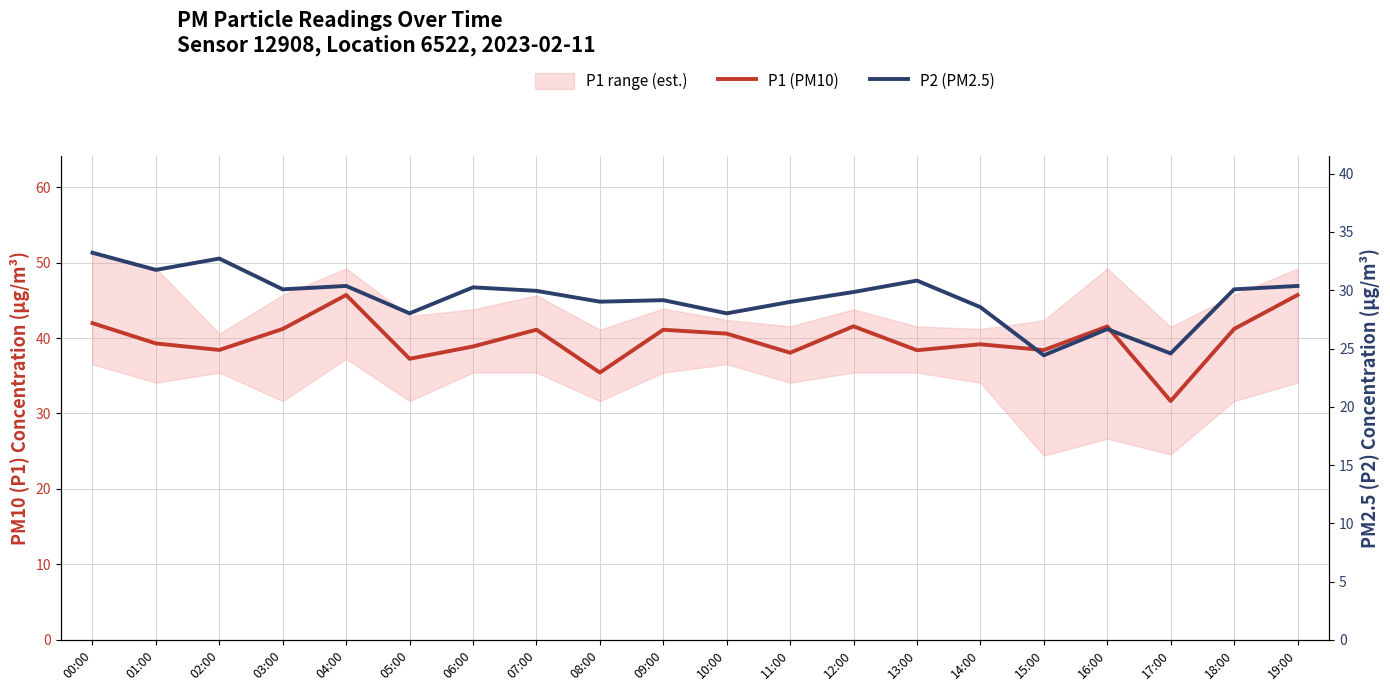

Which series has the largest range (max minus min)?

P1 (PM10)